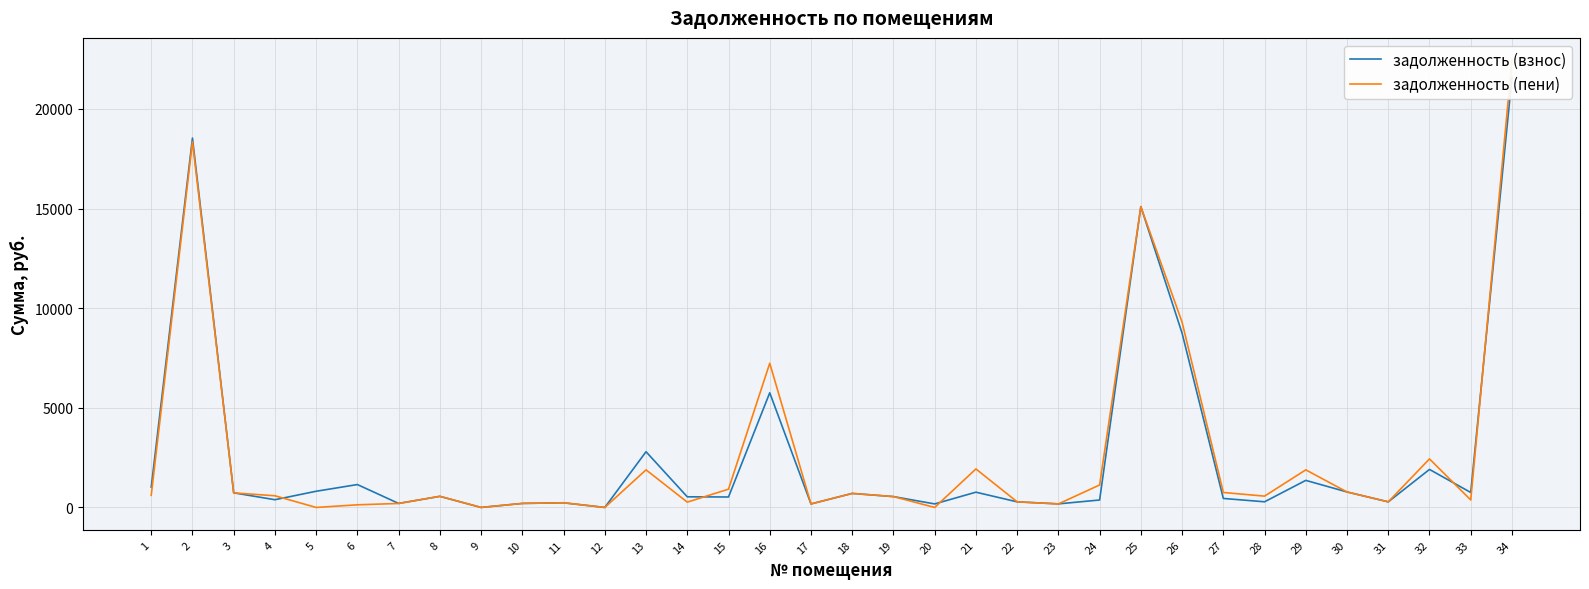

What is the greatest value displayed?

22445.8